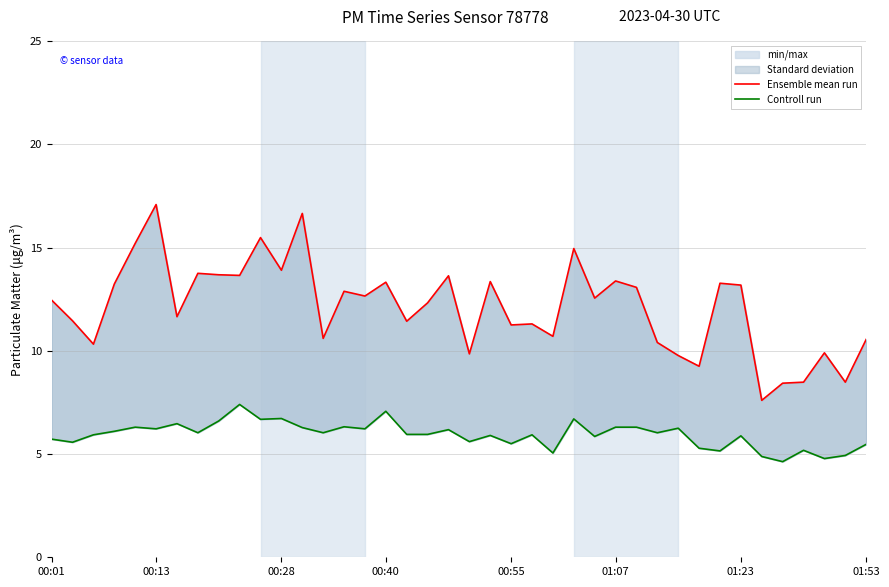

Reading left to right, extract all data points from this chart.

Ensemble mean run: 12.4	11.4	10.3	13.2	15.2	17.1	11.7	13.8	13.7	13.7	15.5	13.9	16.6	10.6	12.9	12.7	13.3	11.4	12.3	13.6	9.8	13.3	11.2	11.3	10.7	14.9	12.6	13.4	13.1	10.4	9.8	9.2	13.3	13.2	7.6	8.4	8.5	9.9	8.5	10.6
Controll run: 5.7	5.6	5.9	6.1	6.3	6.2	6.5	6.0	6.6	7.4	6.7	6.7	6.3	6.0	6.3	6.2	7.1	6.0	6.0	6.2	5.6	5.9	5.5	5.9	5.0	6.7	5.8	6.3	6.3	6.0	6.2	5.3	5.2	5.9	4.9	4.6	5.2	4.8	4.9	5.5